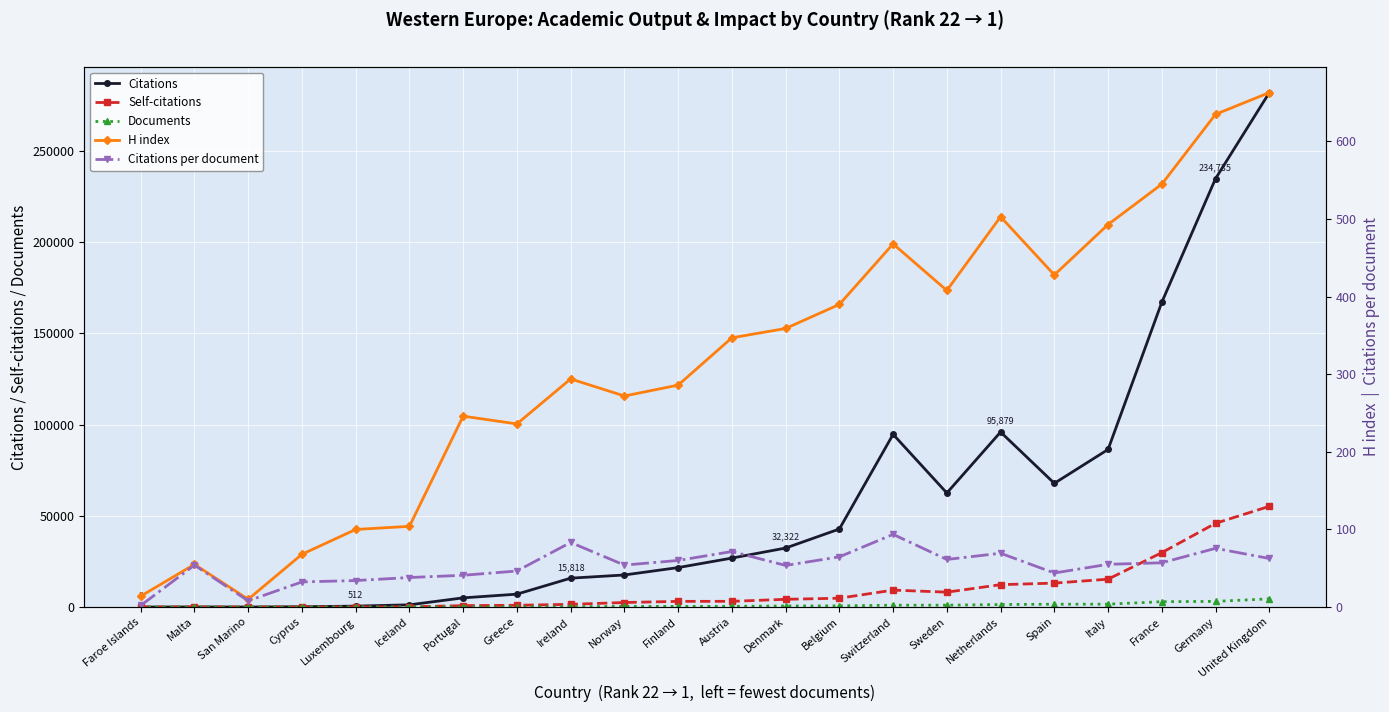

What is the maximum value for Self-citations?

55178.0